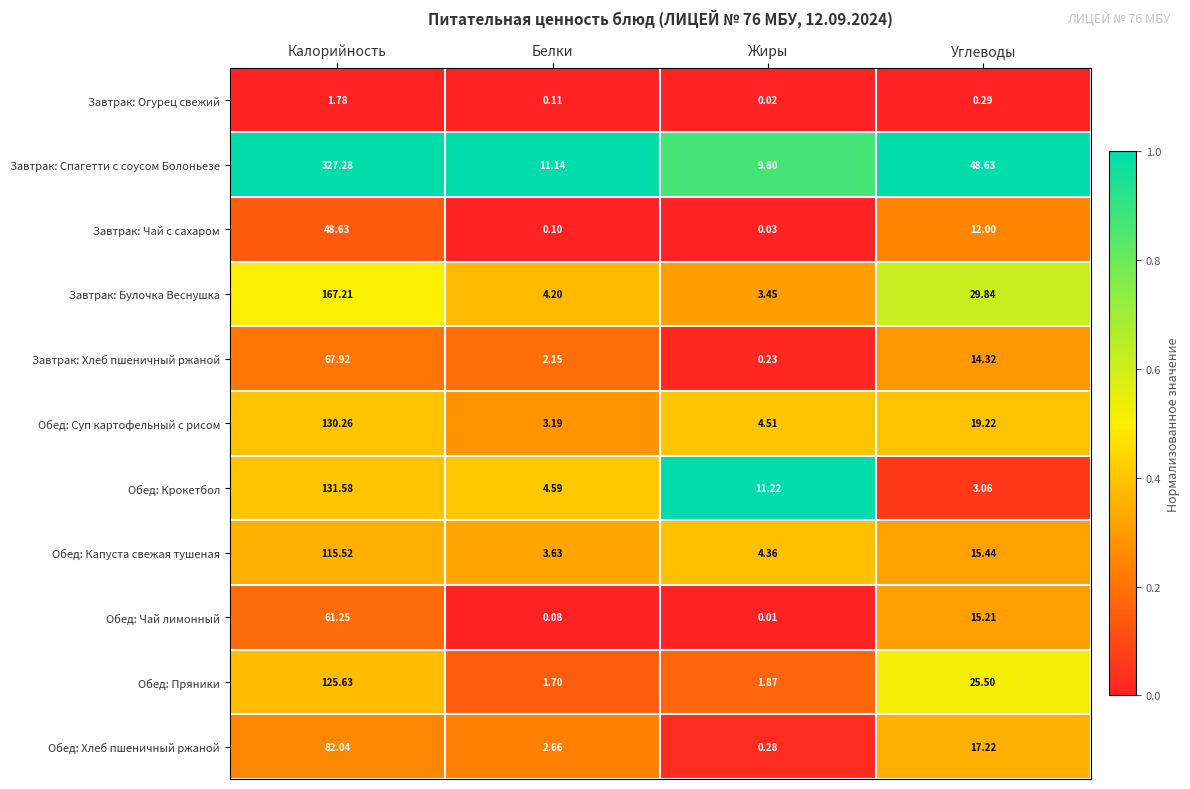

How many categories are shown in the chart?

4